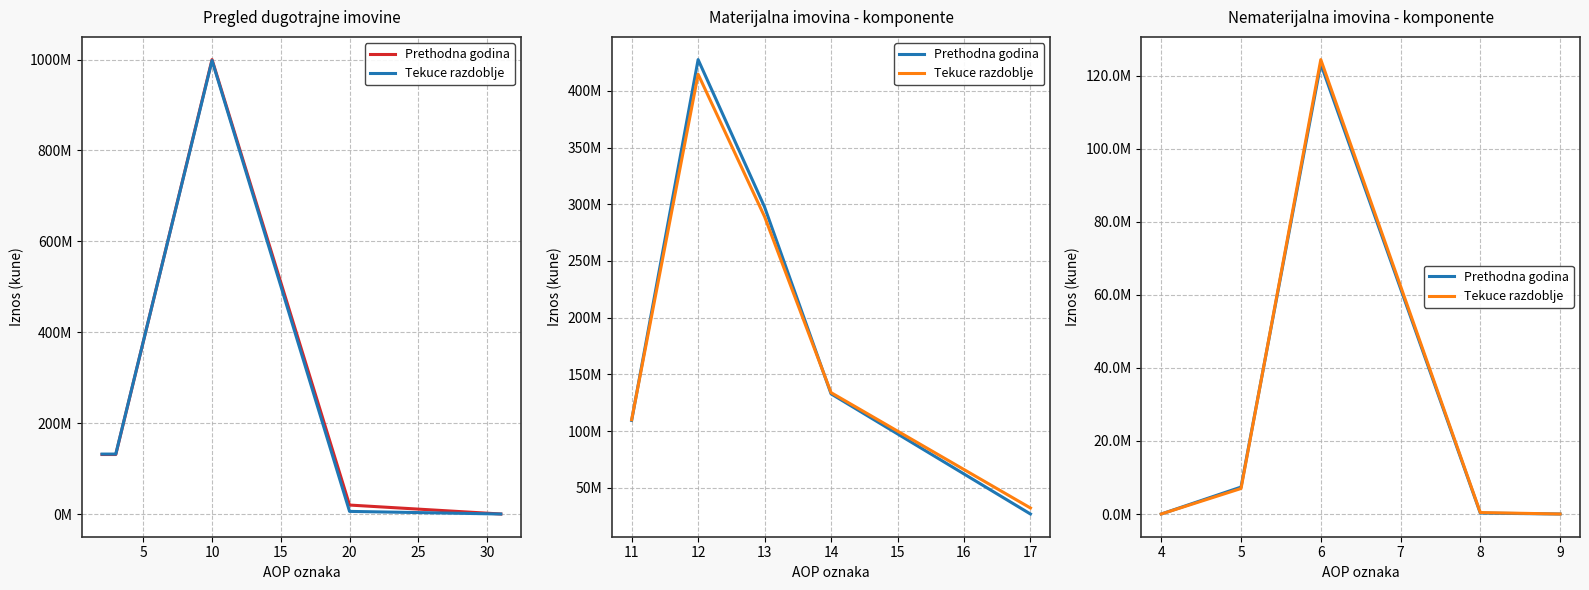

Is this an area chart (filled region under the line)?

No